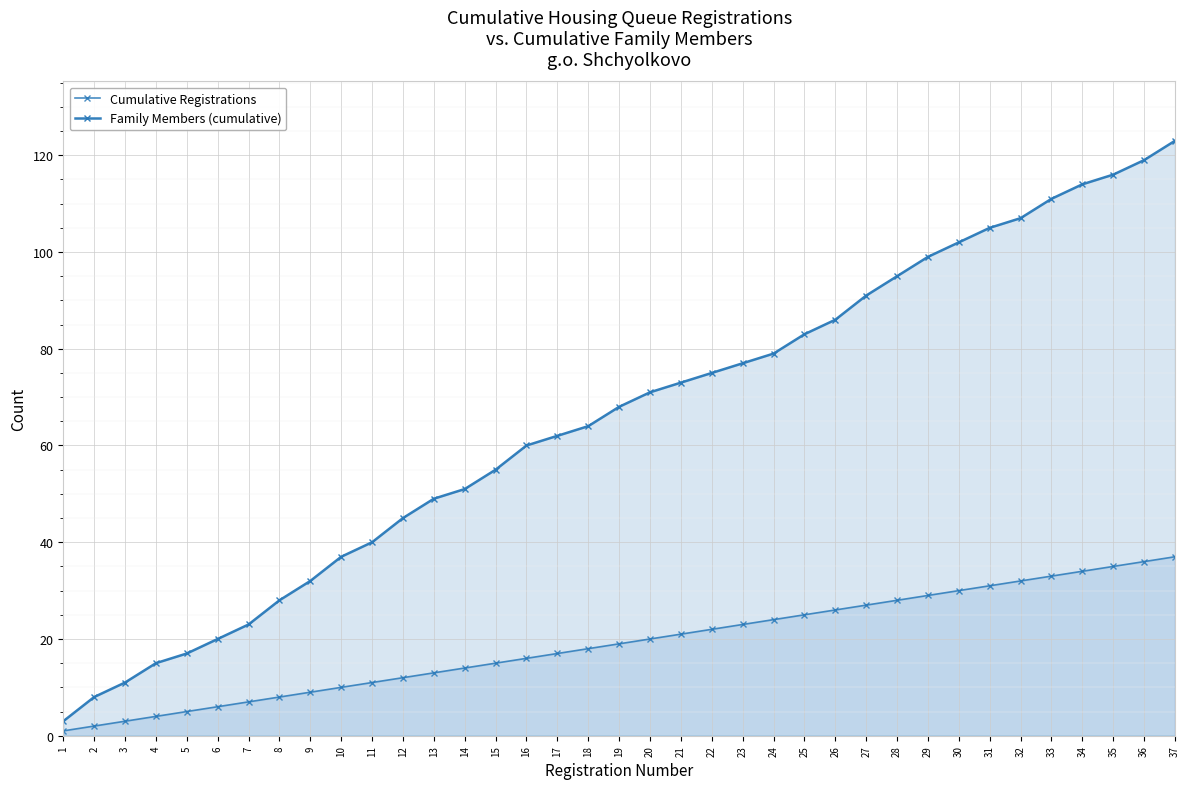

At which category does the chart reach its peak across all series?

37